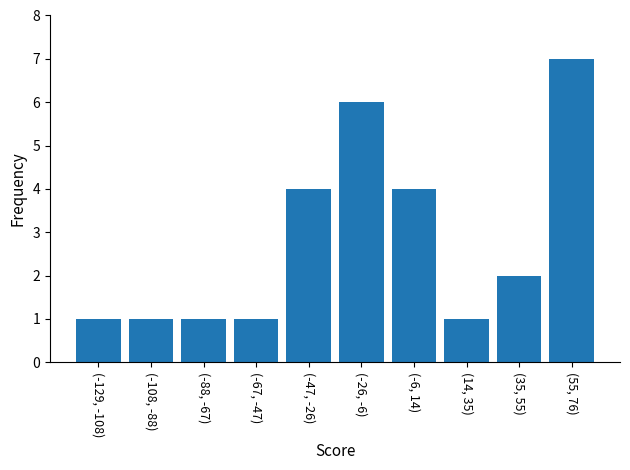

Reading left to right, list all the values displayed in this chart.

(-129, -108)=1	(-108, -88)=1	(-88, -67)=1	(-67, -47)=1	(-47, -26)=4	(-26, -6)=6	(-6, 14)=4	(14, 35)=1	(35, 55)=2	(55, 76)=7